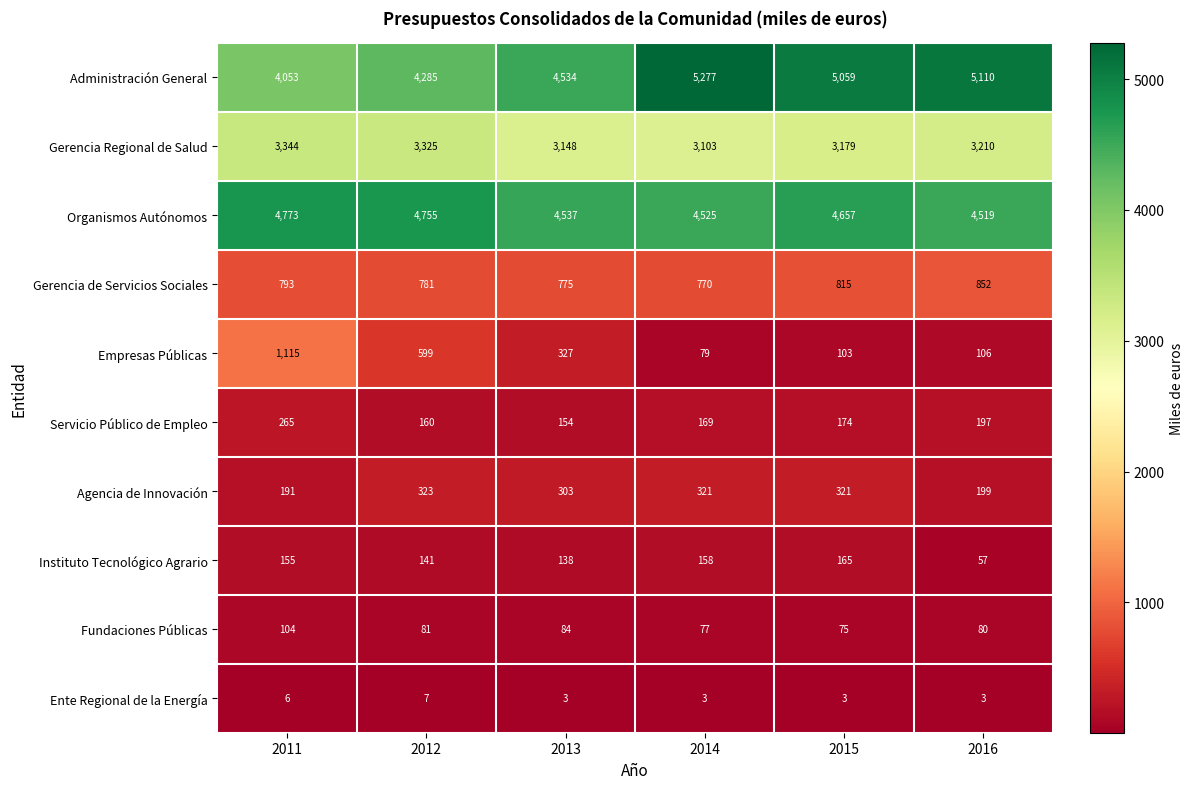

True or false: Organismos Autónomos has a value of 4525 at 2014.

True